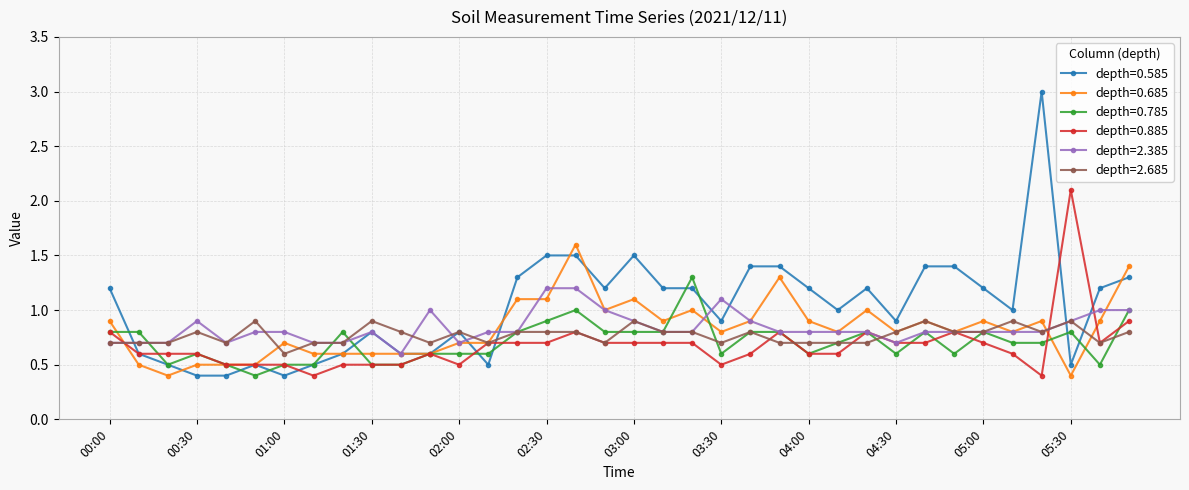

At how many categories does at least one series exceed 0?

36